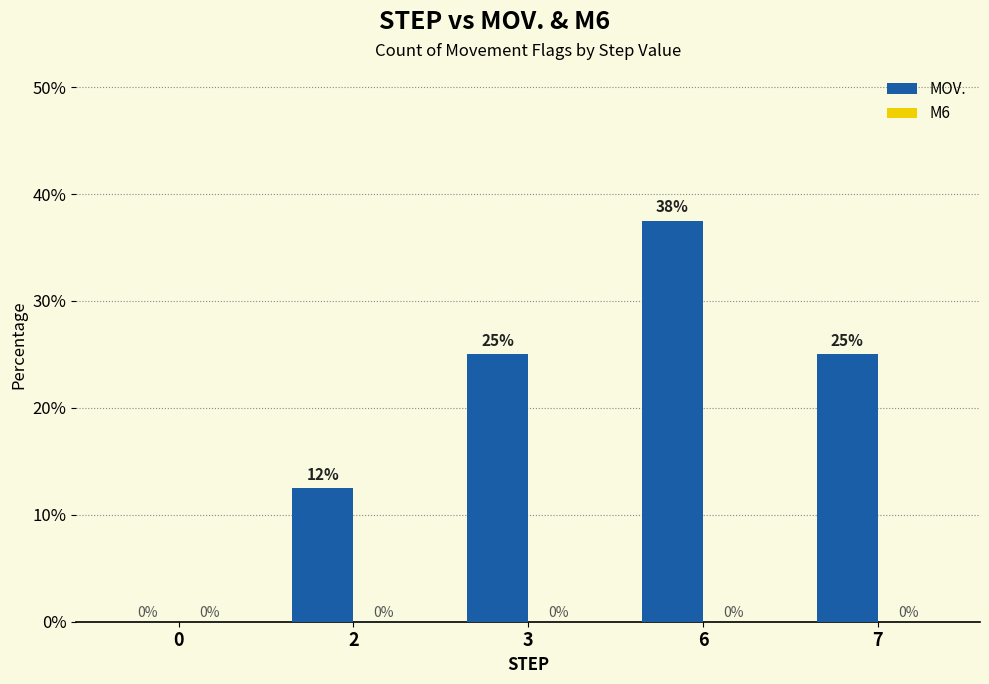

The chart shows a value of 0.0 at 0. True or false?

True